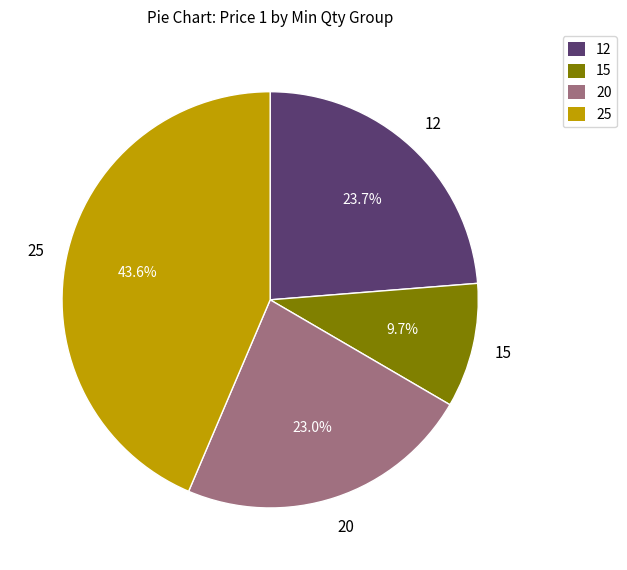

Which has a higher value, 15 or 25?

25